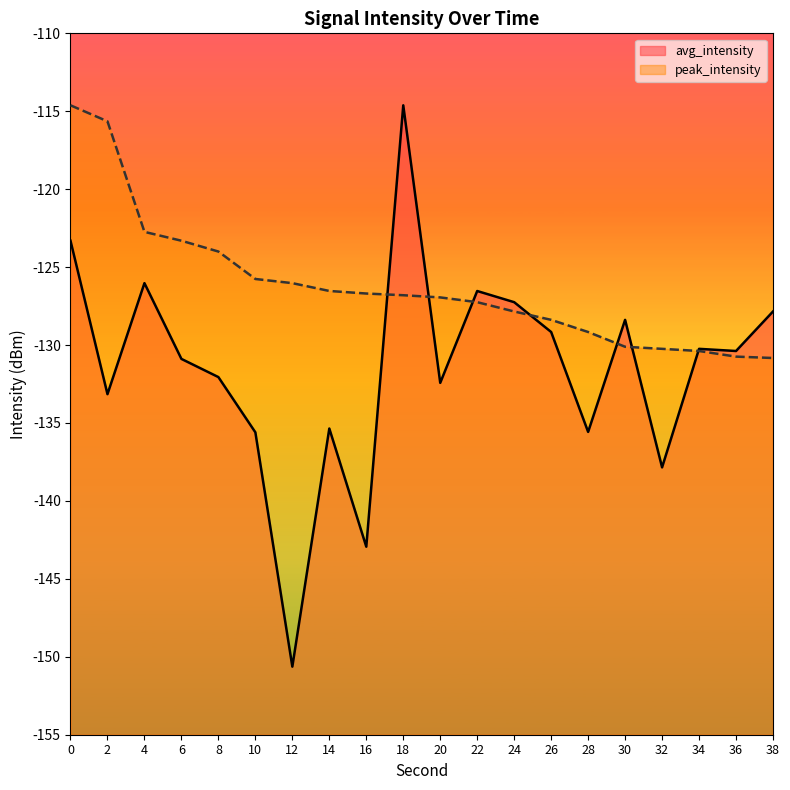

Which has a higher value, 32 or 26?

26